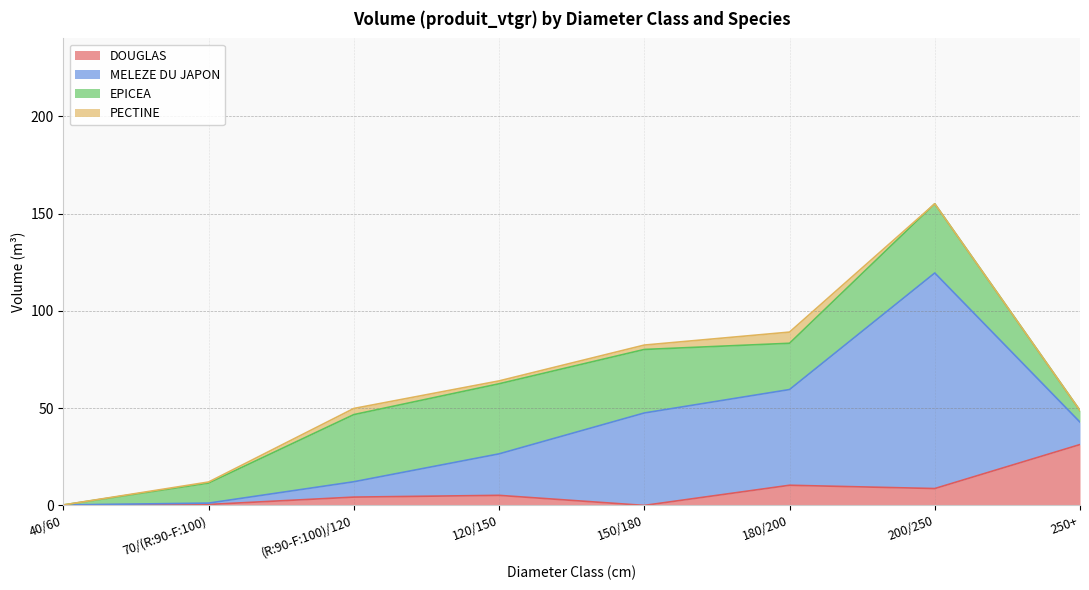

Reading left to right, list all the values displayed in this chart.

DOUGLAS: 40/60=0.2	70/(R:90-F:100)=0.5	(R:90-F:100)/120=4.3	120/150=5.2	150/180=0.0	180/200=10.4	200/250=8.7	250+=31.3
MELEZE DU JAPON: 40/60=0.0	70/(R:90-F:100)=0.7	(R:90-F:100)/120=7.9	120/150=21.3	150/180=47.5	180/200=49.2	200/250=110.8	250+=11.5
EPICEA: 40/60=0.0	70/(R:90-F:100)=10.3	(R:90-F:100)/120=34.5	120/150=36.0	150/180=32.6	180/200=23.8	200/250=35.6	250+=6.0
PECTINE: 40/60=0.0	70/(R:90-F:100)=0.5	(R:90-F:100)/120=3.2	120/150=1.5	150/180=2.3	180/200=5.7	200/250=0.0	250+=0.0